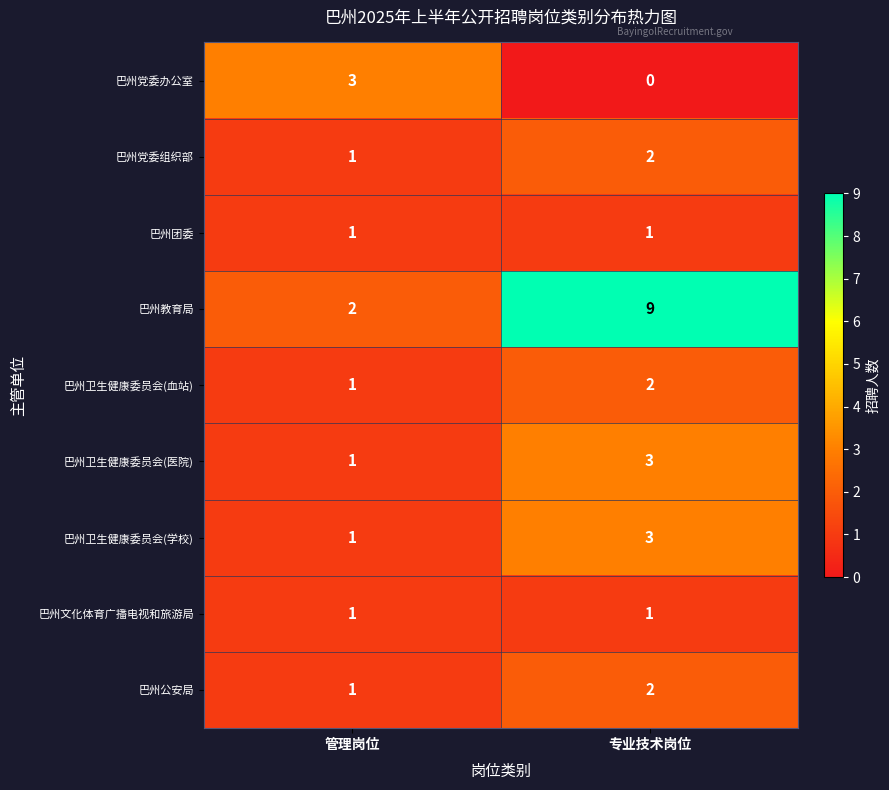

What is the average value of the 巴州教育局 series?

6